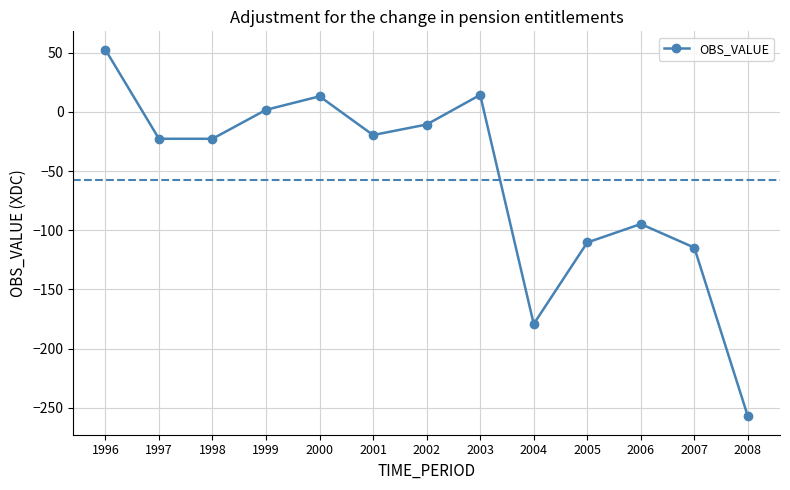

How many interior local peaks (higher than both neighbors) does the data have?

3